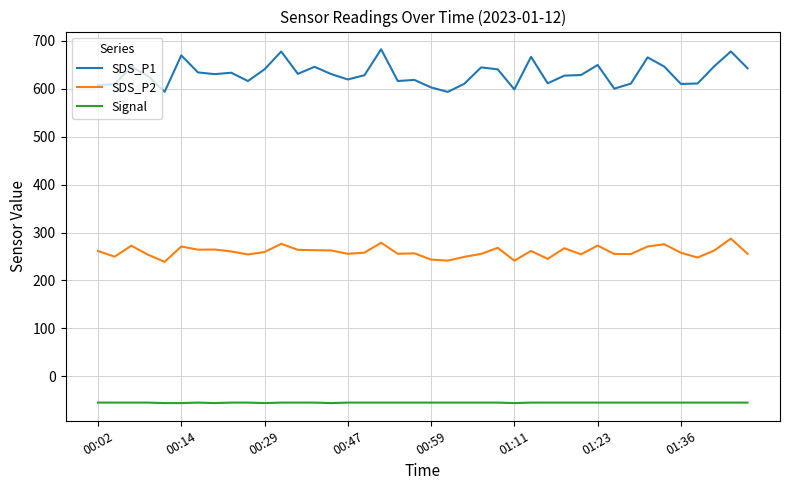

What is the smallest value displayed?

-56.0